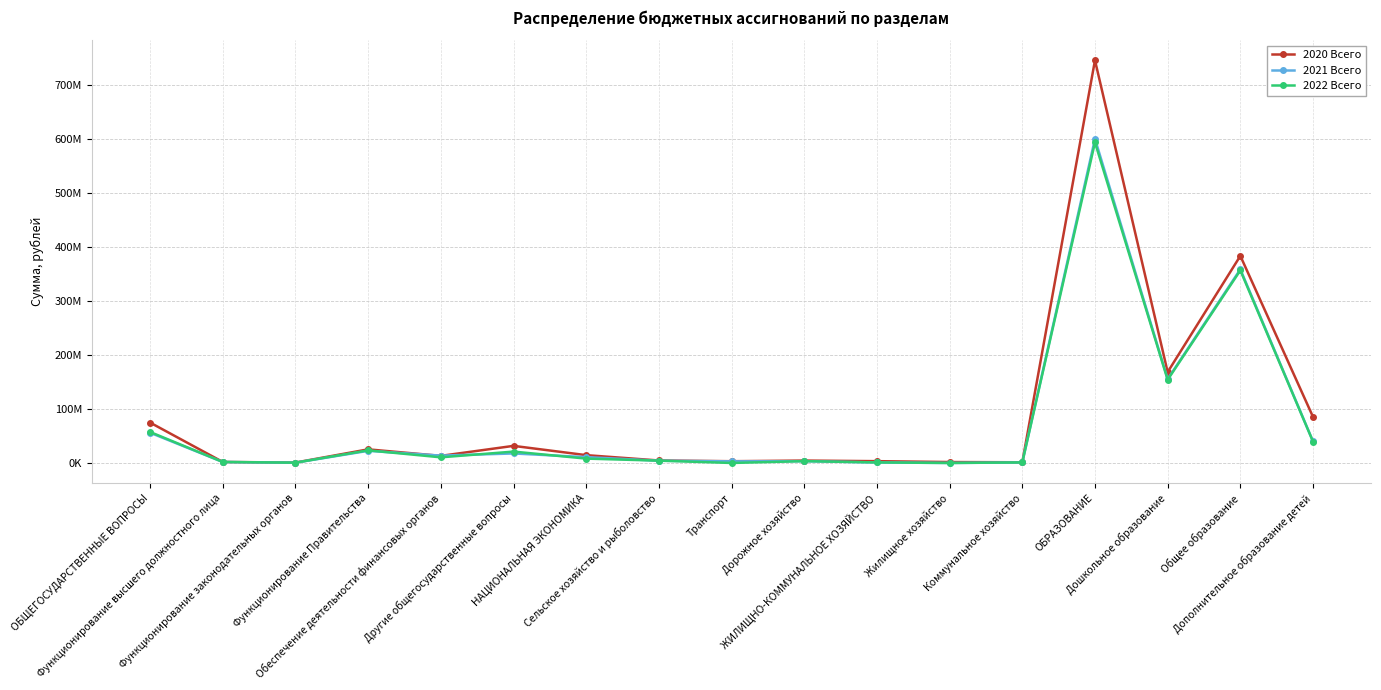

Read the 2022 Всего value at ЖИЛИЩНО-КОММУНАЛЬНОЕ ХОЗЯЙСТВО.

983970.0